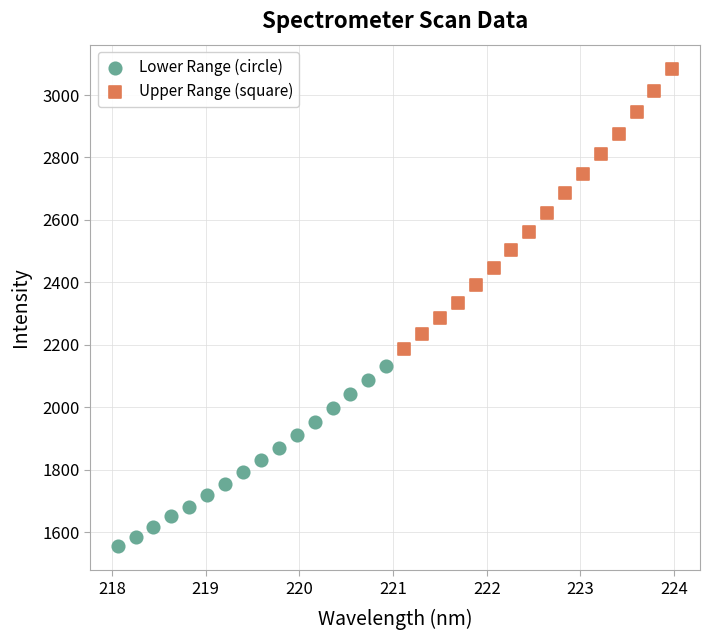

Which series contains the lowest Y value?

Lower Range (circle)